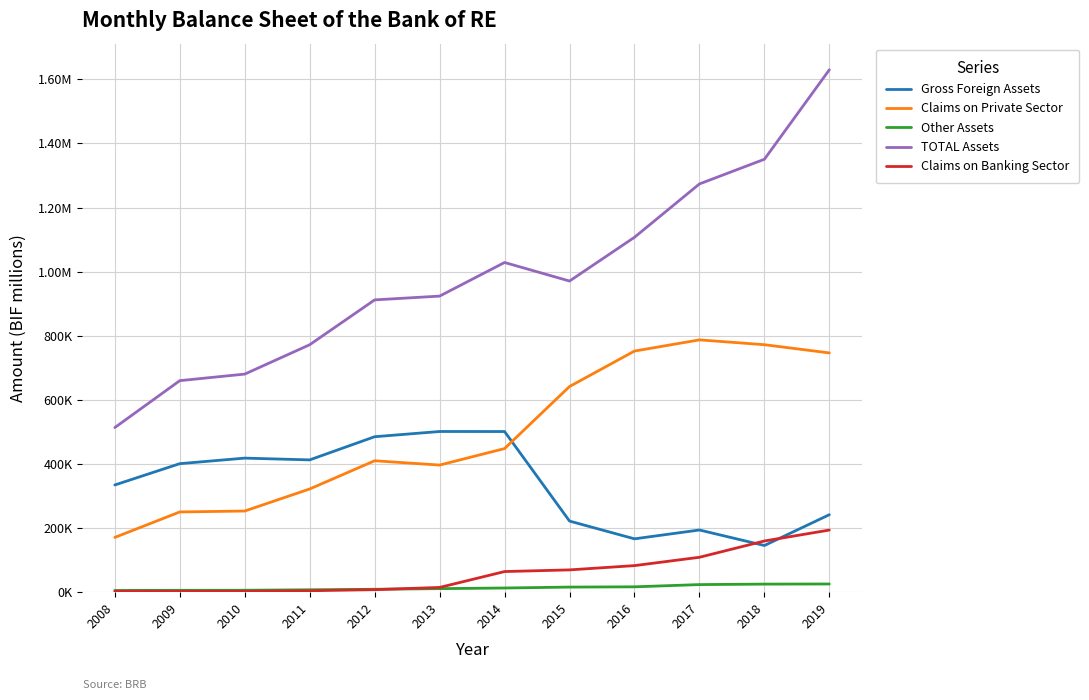

What are all the series names shown in the legend?

Gross Foreign Assets, Claims on Private Sector, Other Assets, TOTAL Assets, Claims on Banking Sector